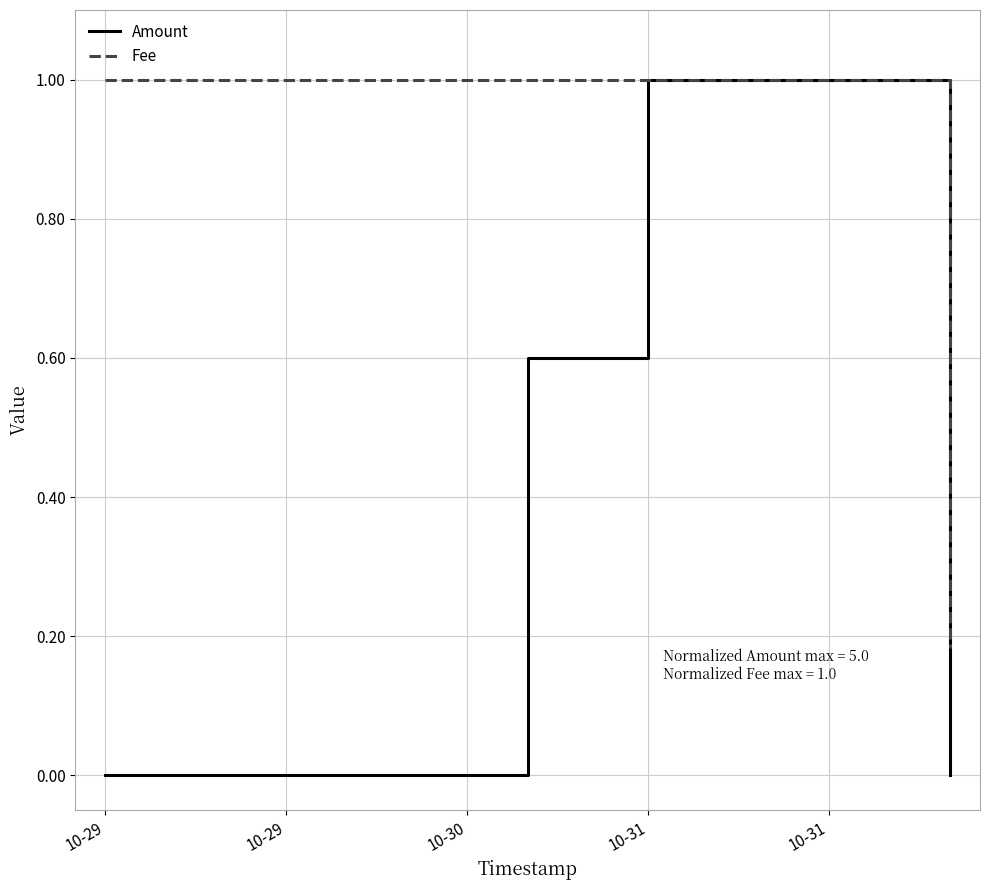

Which series has the widest spread of values?

Amount